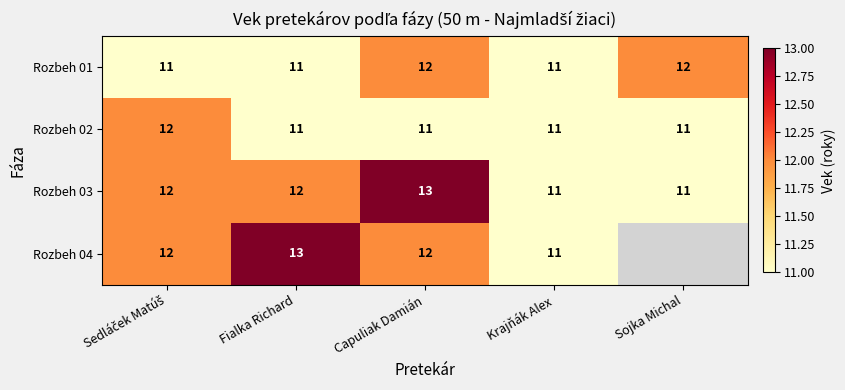

What is the approximate value of Rozbeh 03 at Krajňák Alex?

11